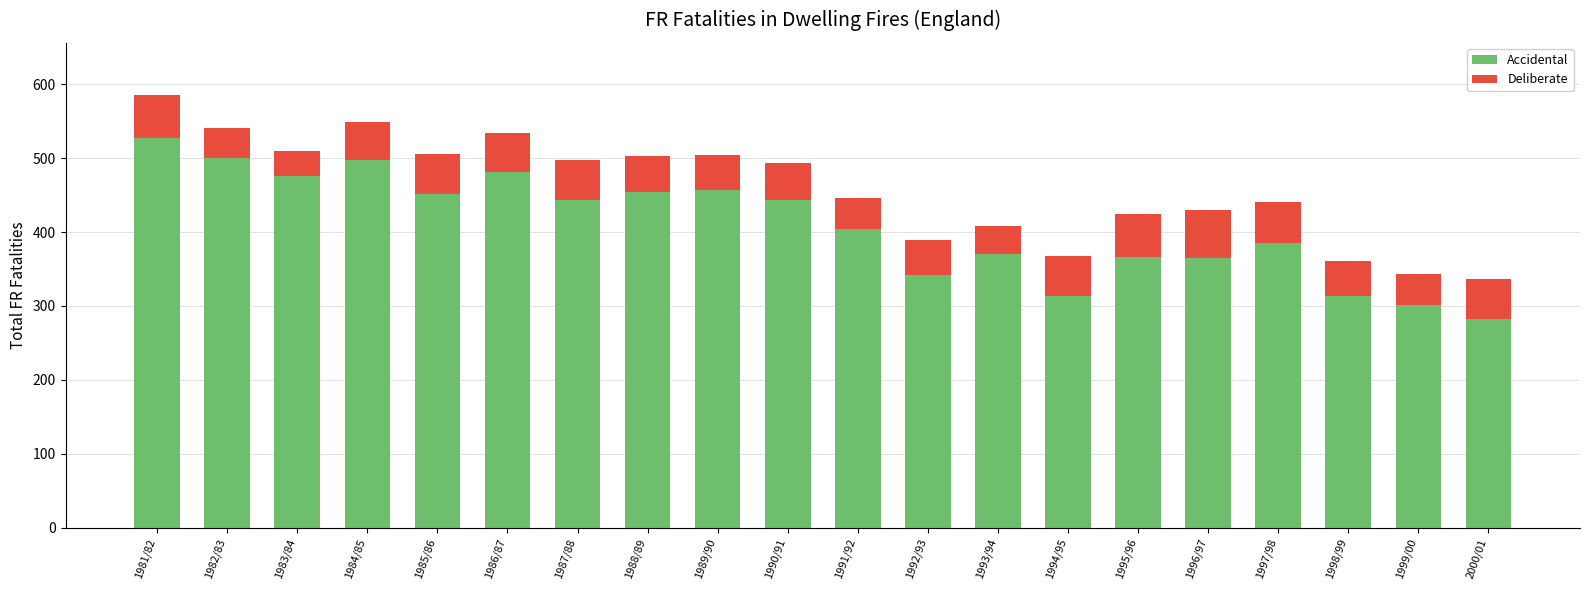

How many categories are shown in the chart?

20